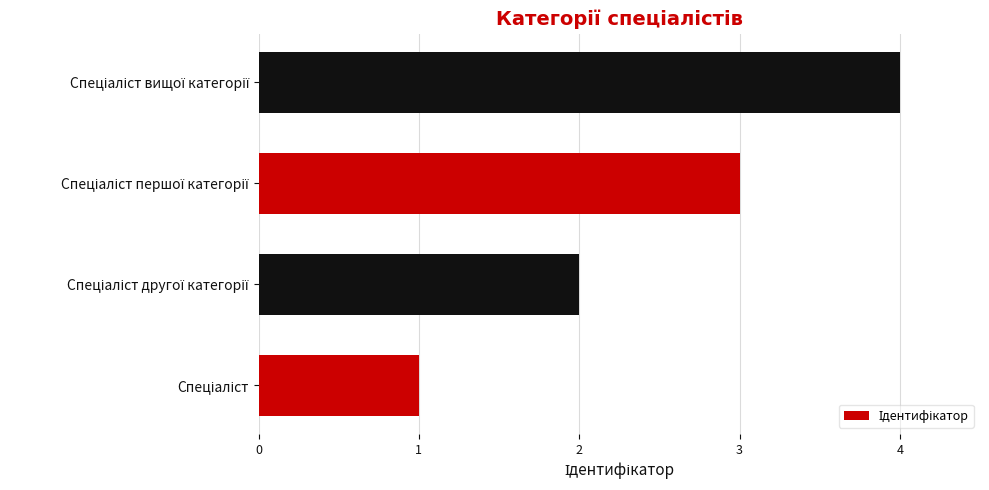

How many values are between 2 and 4?

3